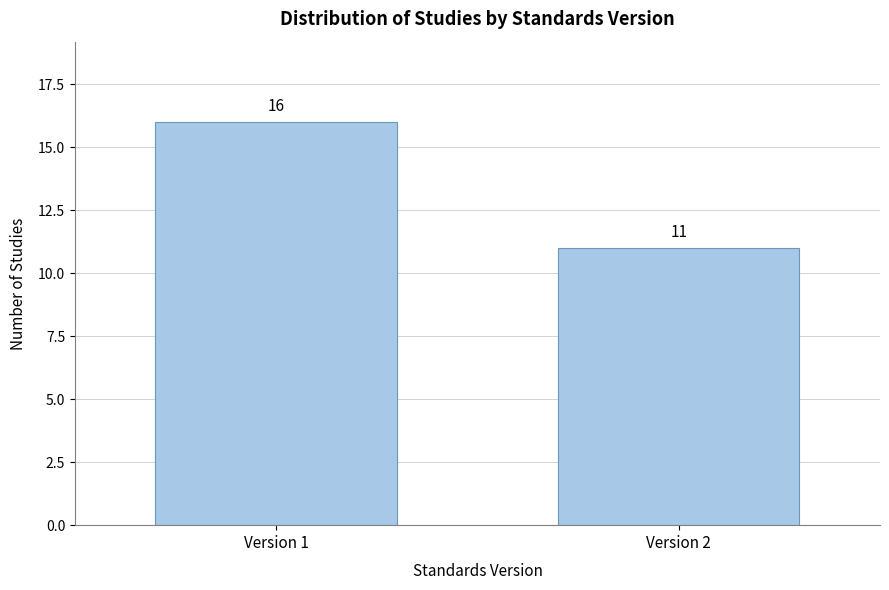

Reading left to right, list all the values displayed in this chart.

Version 1=16	Version 2=11